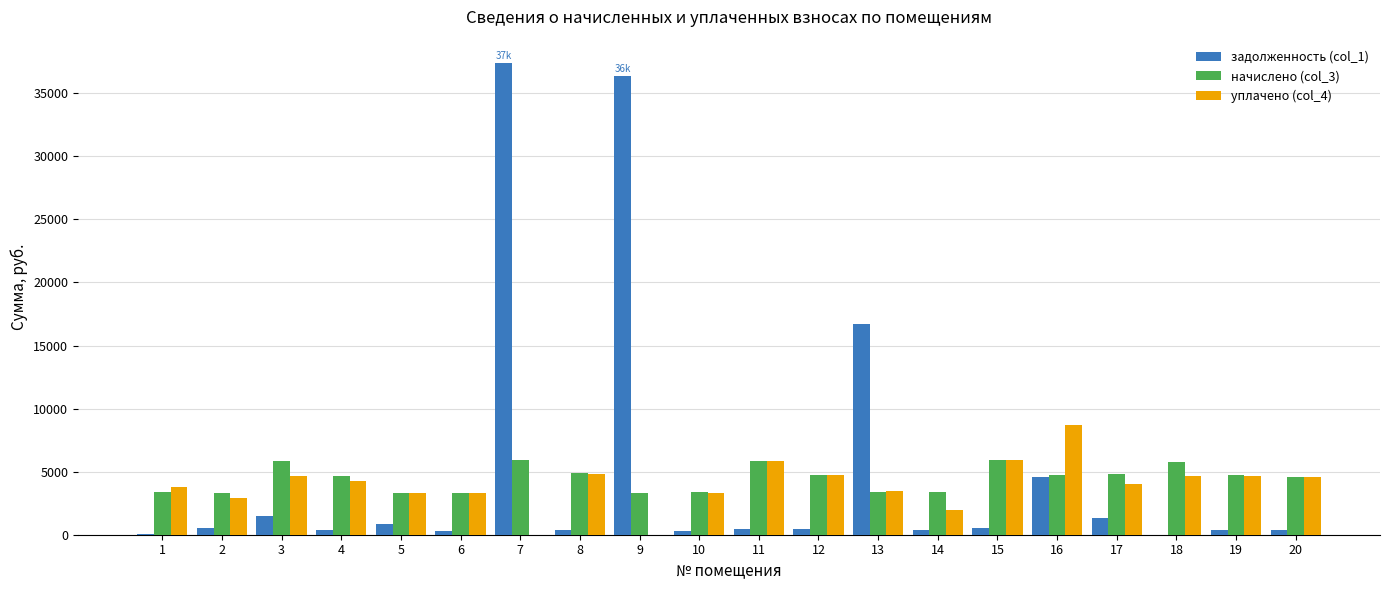

What are all the series names shown in the legend?

задолженность (col_1), начислено (col_3), уплачено (col_4)